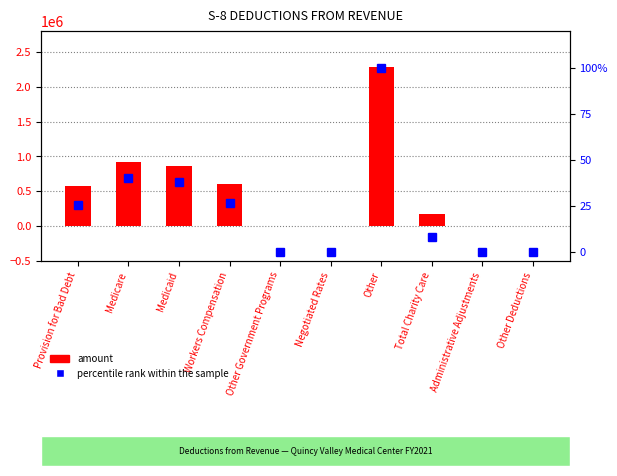

What is the label of the 5th bar from the right?

Negotiated Rates